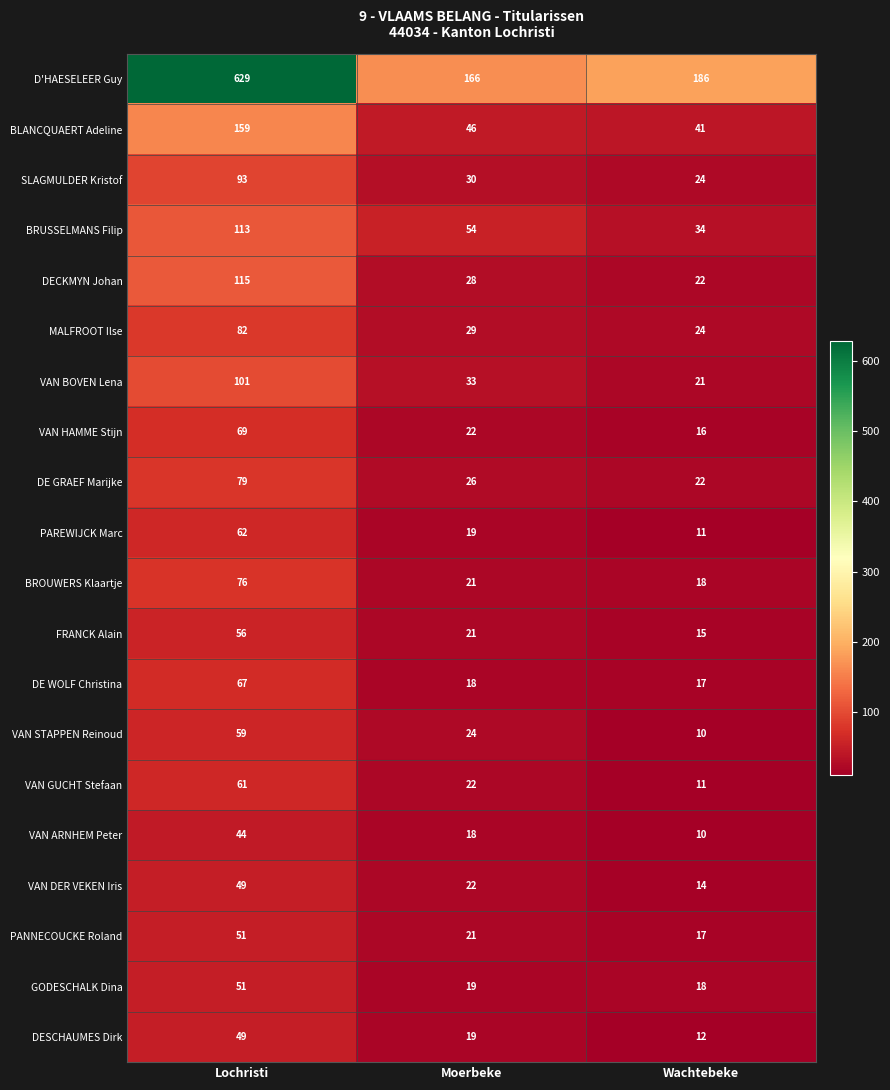

Rank the categories by BLANCQUAERT Adeline value from lowest to highest.

Wachtebeke, Moerbeke, Lochristi